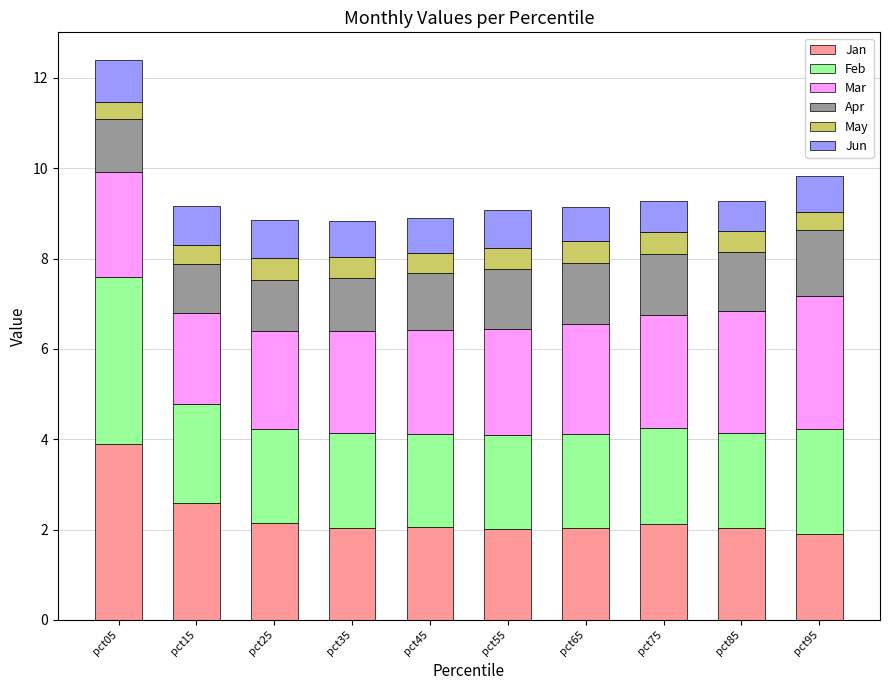

Does the chart contain stacked bars?

Yes